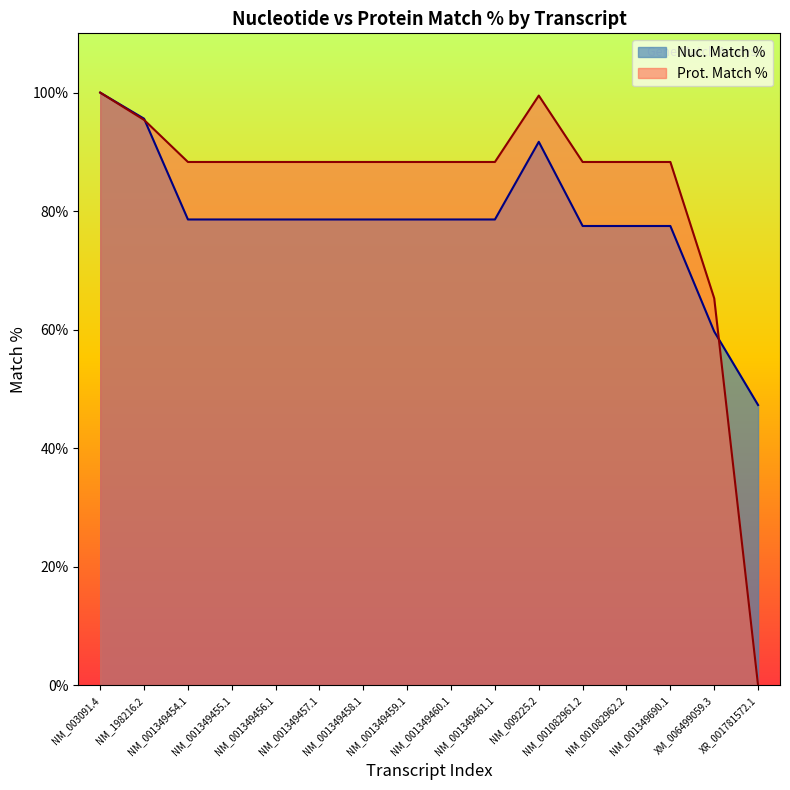

Reading left to right, extract all data points from this chart.

Nuc. Match %: NM_003091.4=100.0	NM_198216.2=95.6	NM_001349454.1=78.6	NM_001349455.1=78.6	NM_001349456.1=78.6	NM_001349457.1=78.6	NM_001349458.1=78.6	NM_001349459.1=78.6	NM_001349460.1=78.6	NM_001349461.1=78.6	NM_009225.2=91.7	NM_001082961.2=77.5	NM_001082962.2=77.5	NM_001349690.1=77.5	XM_006499059.3=59.7	XR_001781572.1=47.3
Prot. Match %: NM_003091.4=100.0	NM_198216.2=95.4	NM_001349454.1=88.3	NM_001349455.1=88.3	NM_001349456.1=88.3	NM_001349457.1=88.3	NM_001349458.1=88.3	NM_001349459.1=88.3	NM_001349460.1=88.3	NM_001349461.1=88.3	NM_009225.2=99.5	NM_001082961.2=88.3	NM_001082962.2=88.3	NM_001349690.1=88.3	XM_006499059.3=65.3	XR_001781572.1=0.0